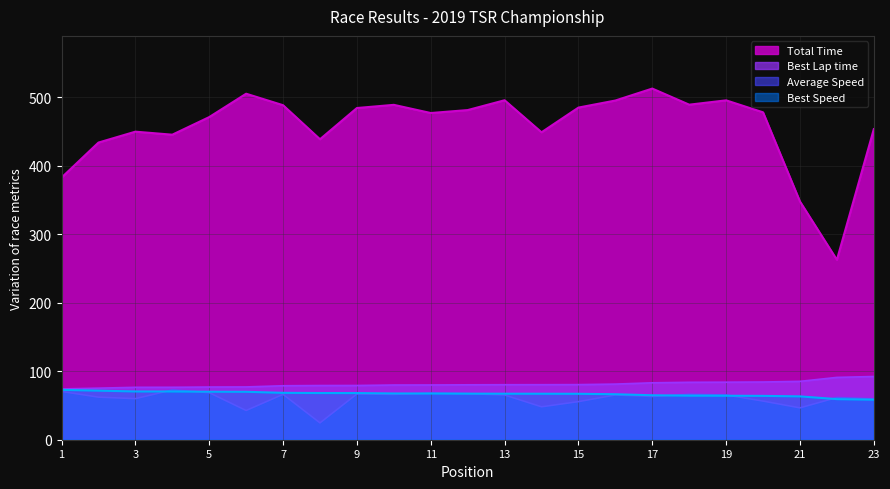

True or false: Best Lap time has a value of 124.8 at Edrian Agunos.

False